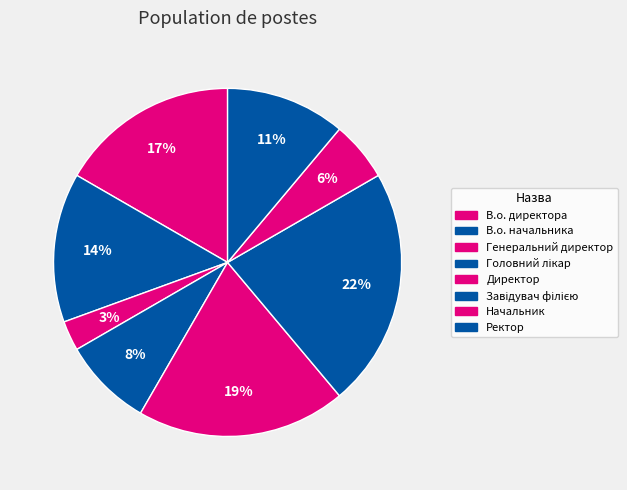

Does Генеральний директор represent more than half of the total?

No